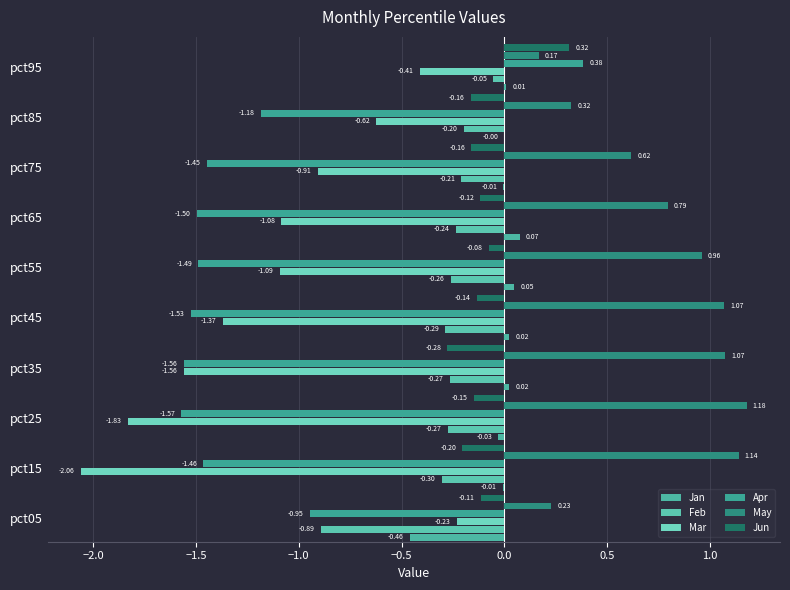

Which series has the largest total across all categories?

May